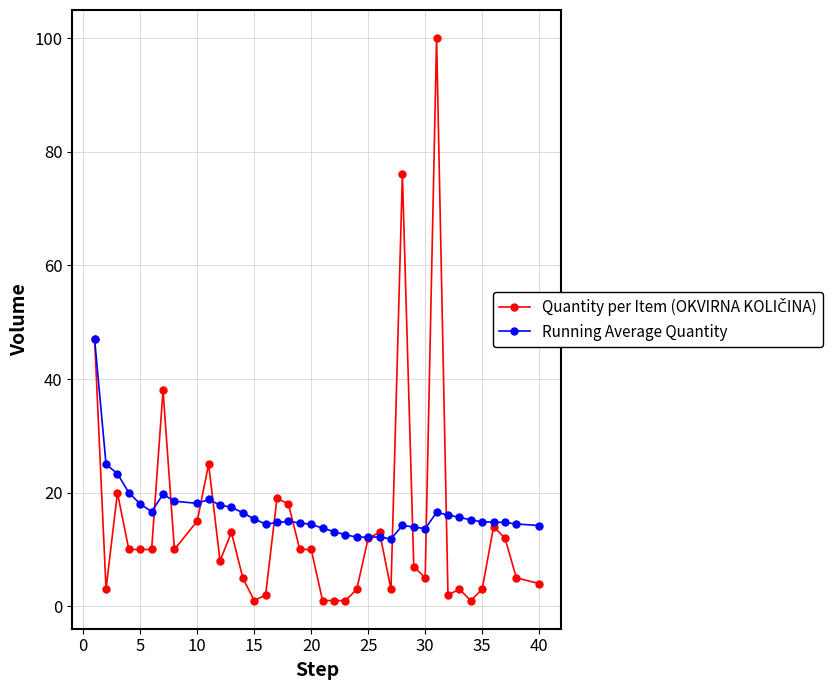

What is the greatest value displayed?

100.0